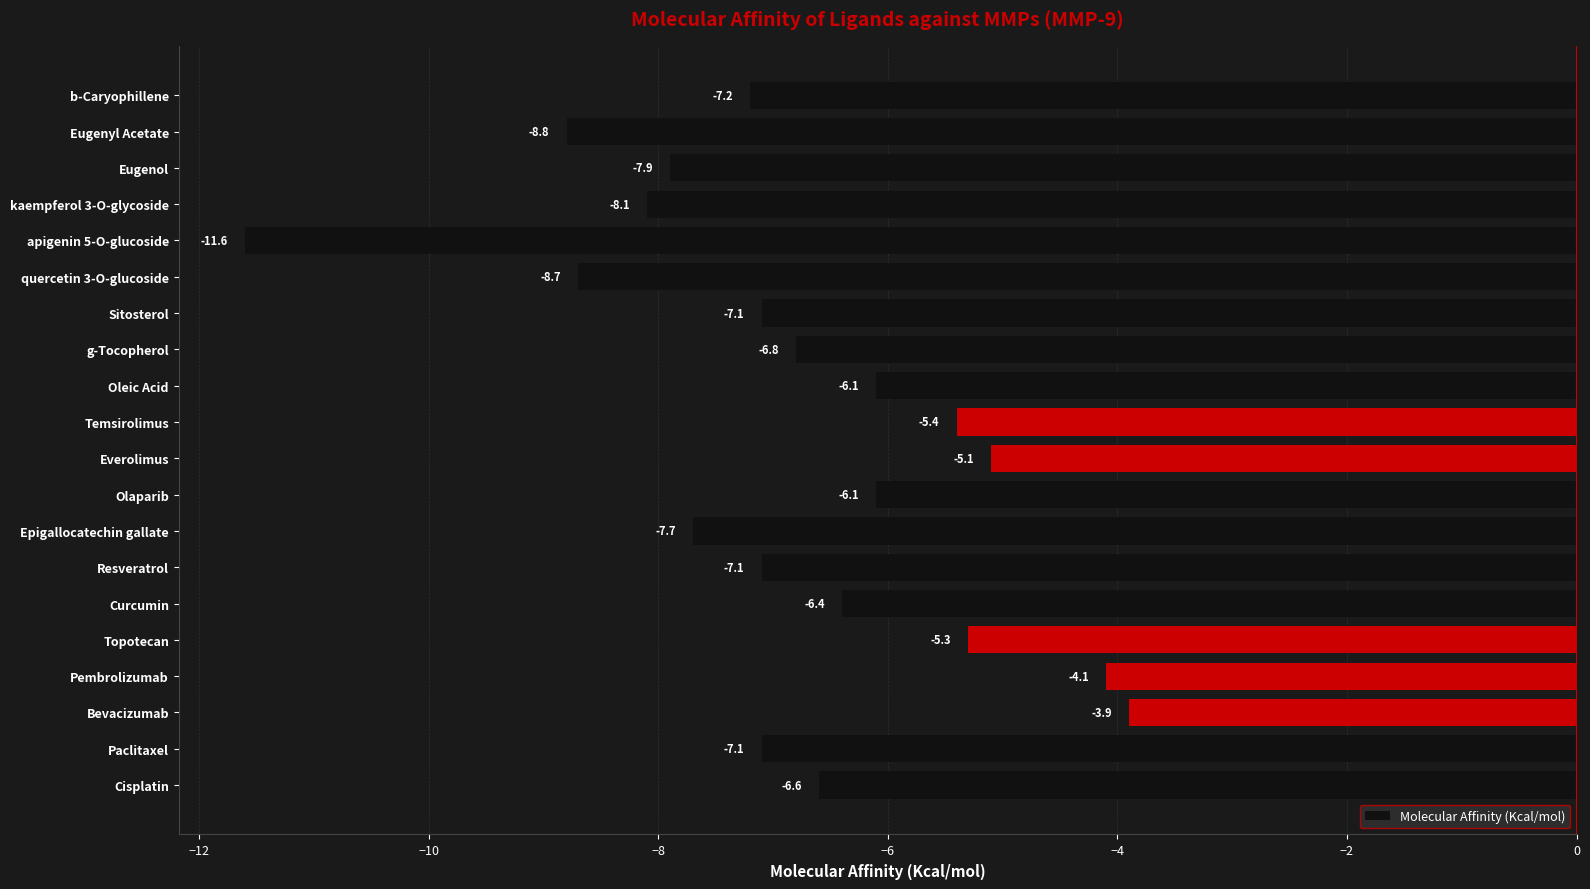

What is the smallest value displayed?

-11.6